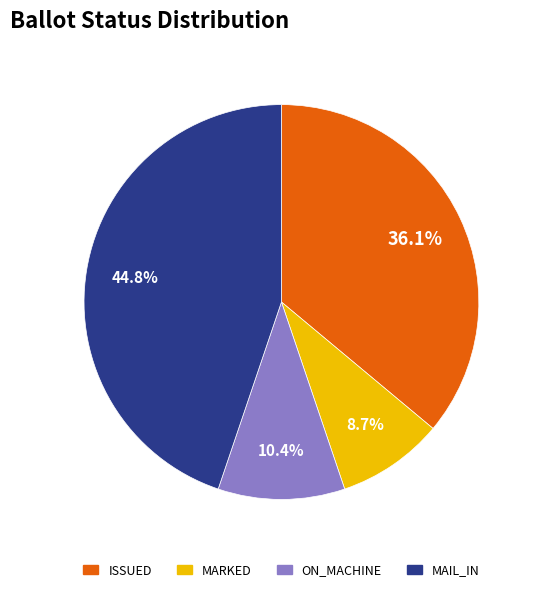

Is there a majority slice in this chart?

No